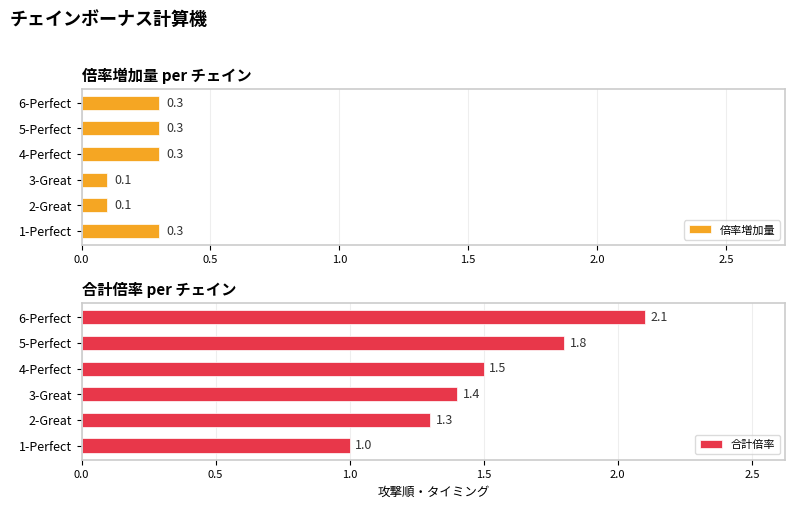

Is it true that 倍率増加量 equals 0.3 at 6-Perfect?

True